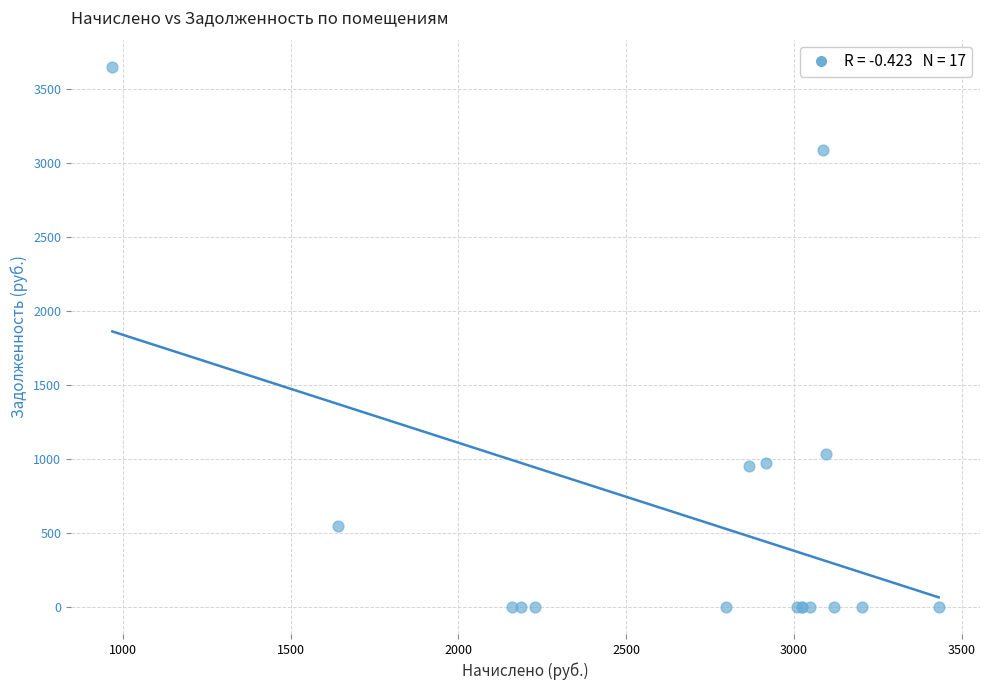

What Y value in the scatter plot is closest to 1824?

1030.7